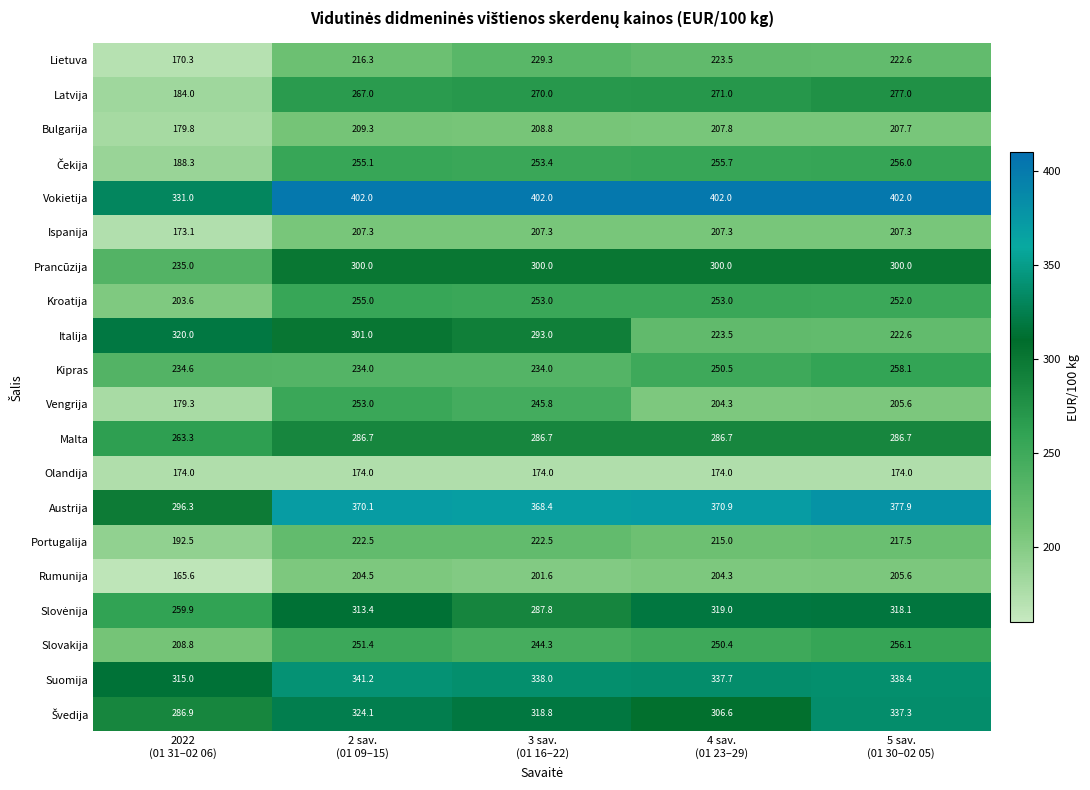

What is the sum of all Austrija values?

1783.6